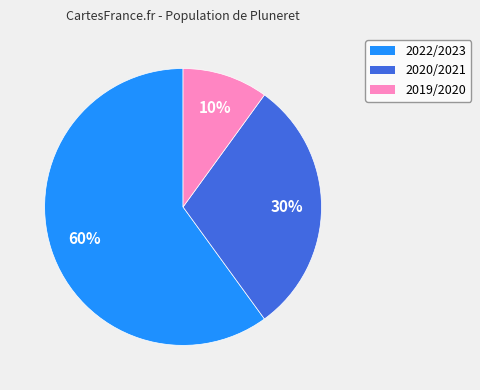

Is there any slice that represents more than half of the pie?

Yes